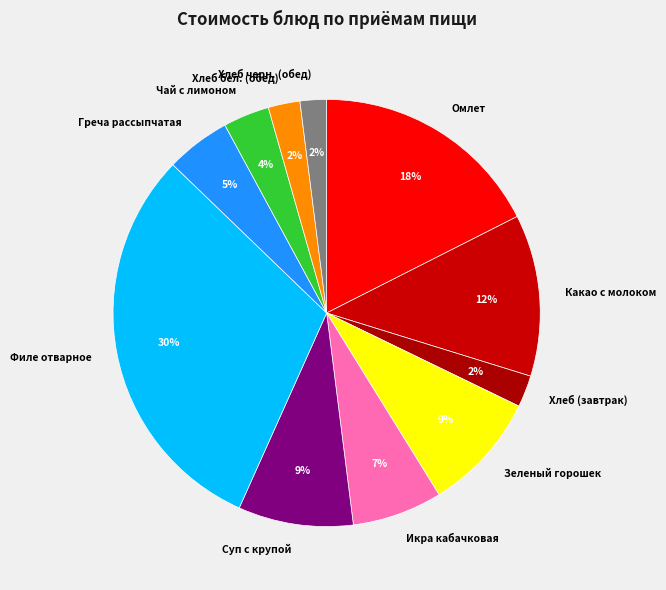

To the nearest percent, what percentage of the pie is Суп с крупой?

9%